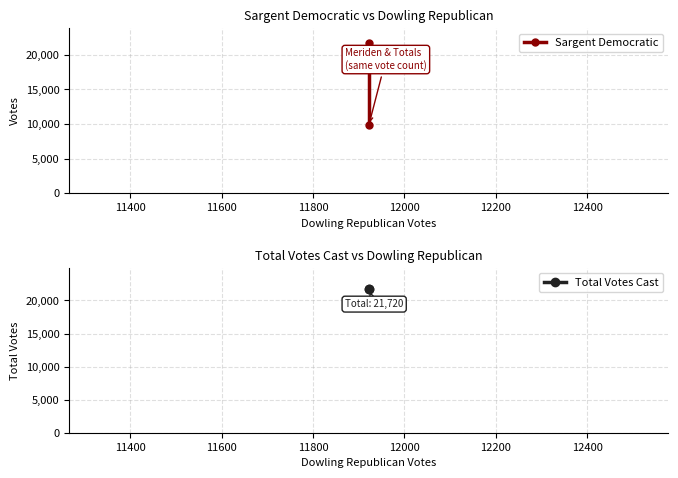

What is the value of the Total Votes Cast point at the 1st from the left?

21720